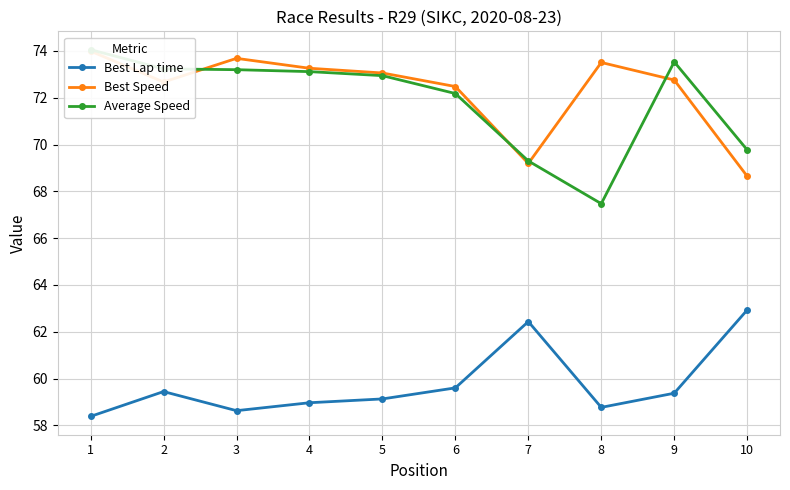

Which category has the highest value in the Best Lap time series?

10